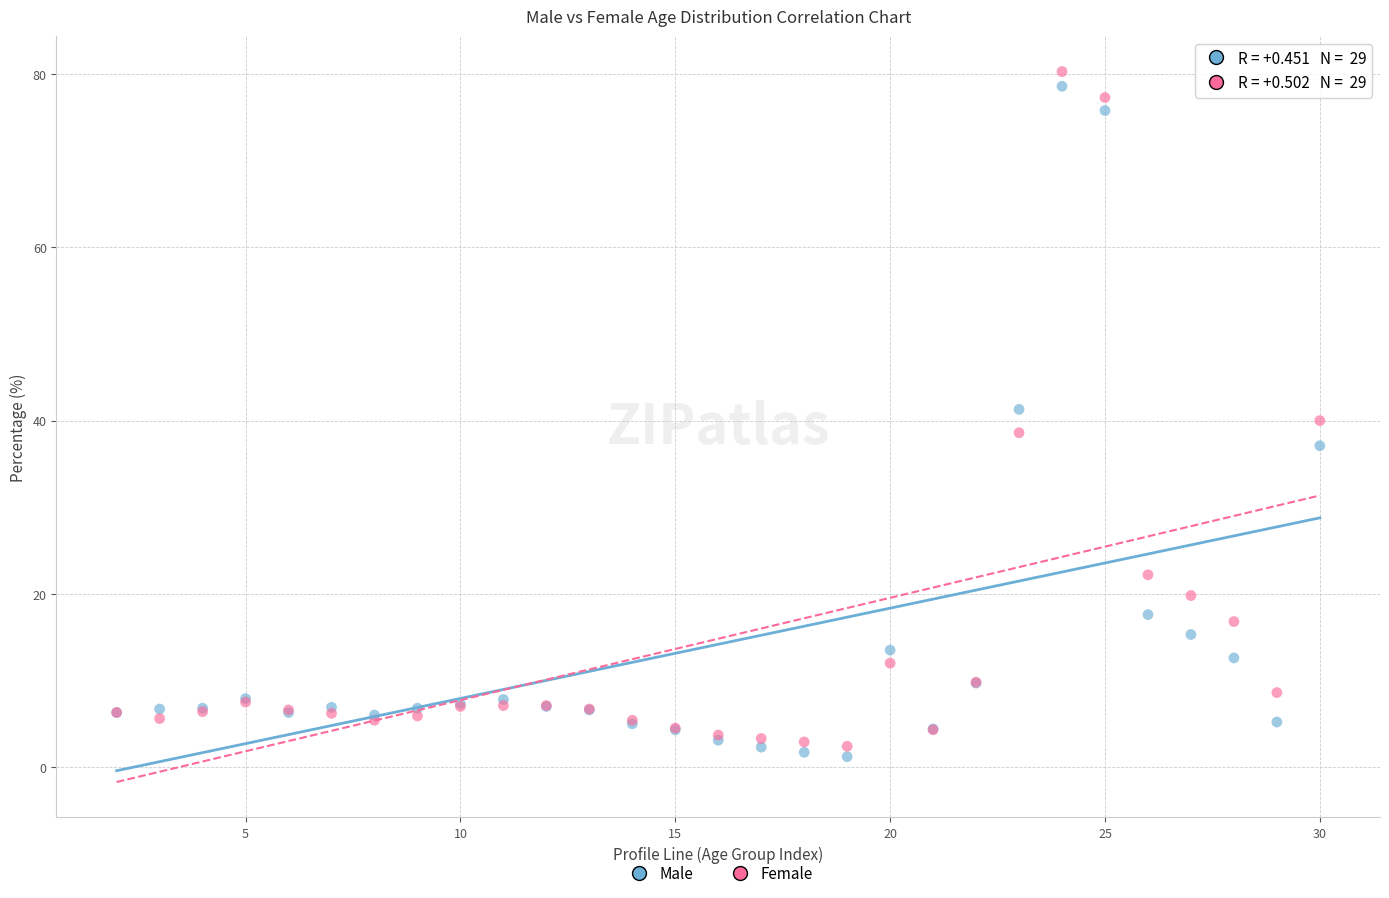

What is the X range (max minus min) for the scatter plot?

28.0